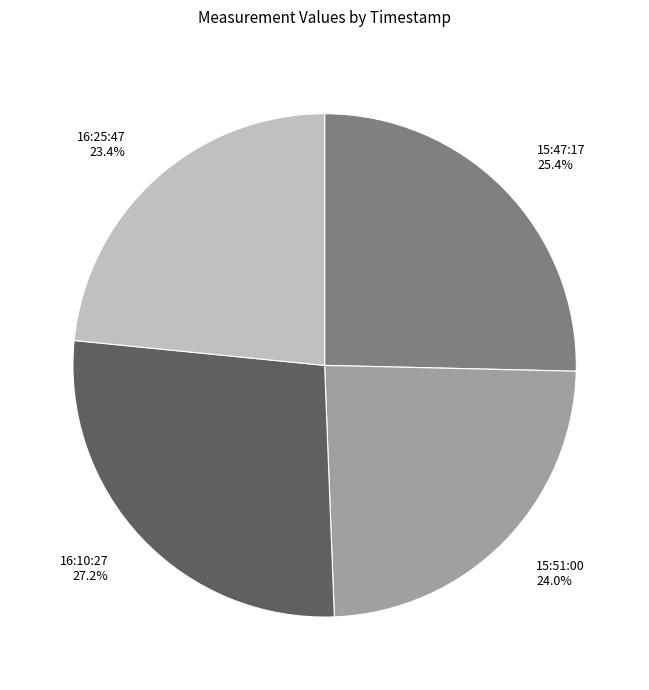

Between 15:51:00 and 16:25:47, which is larger?

15:51:00